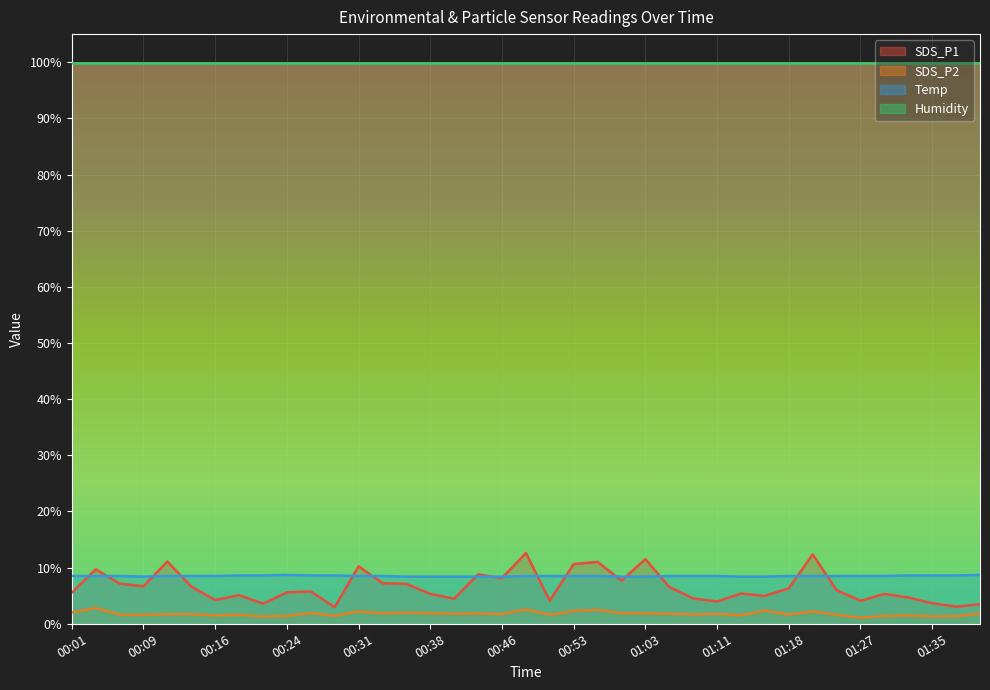

Which series has the widest spread of values?

SDS_P1